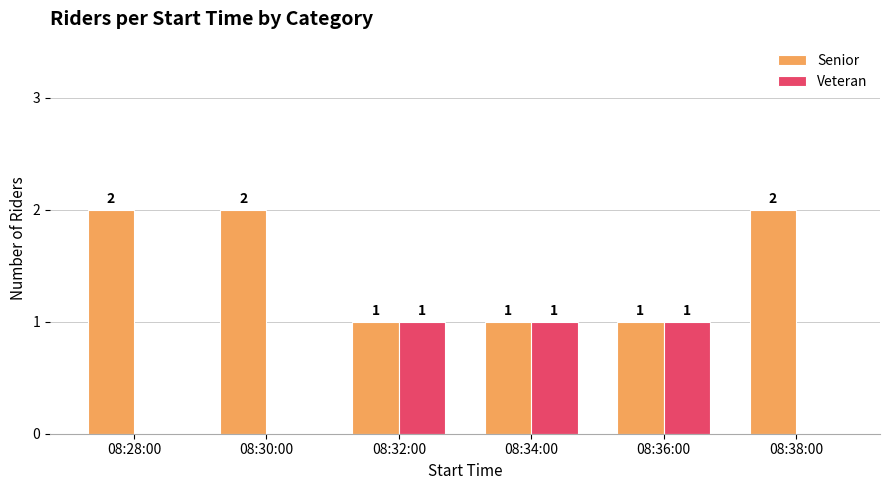

How many Veteran values are between 0 and 1?

6